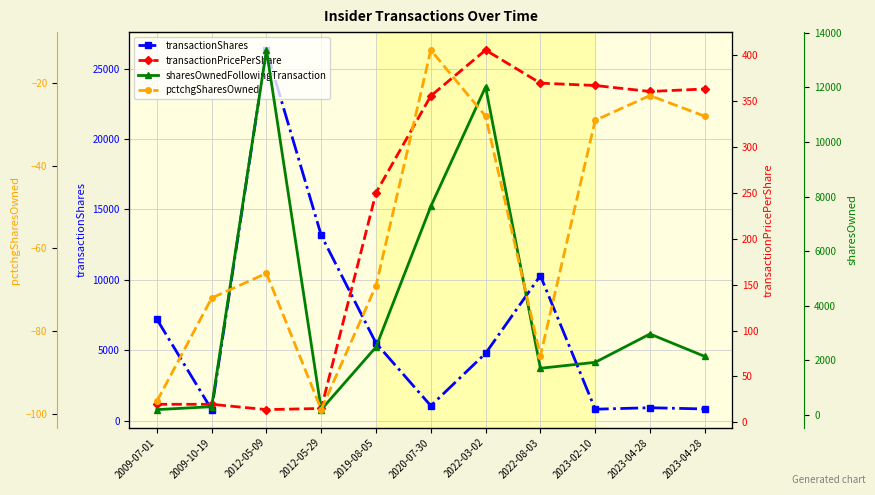

Which series has the largest total across all categories?

transactionShares